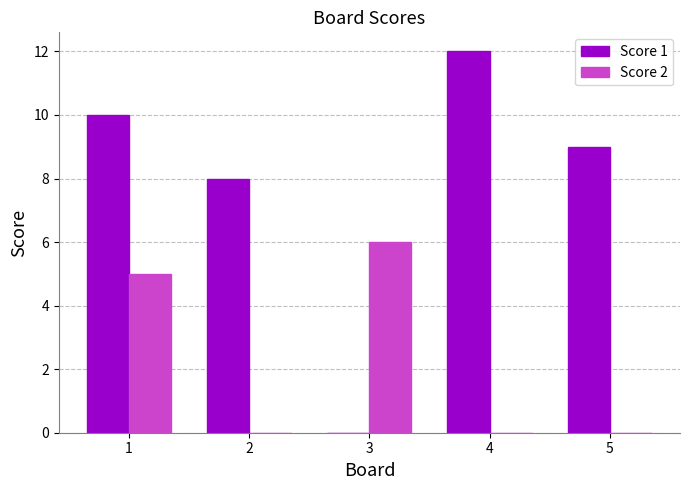

The value of Score 2 at 5 is 3. True or false?

False